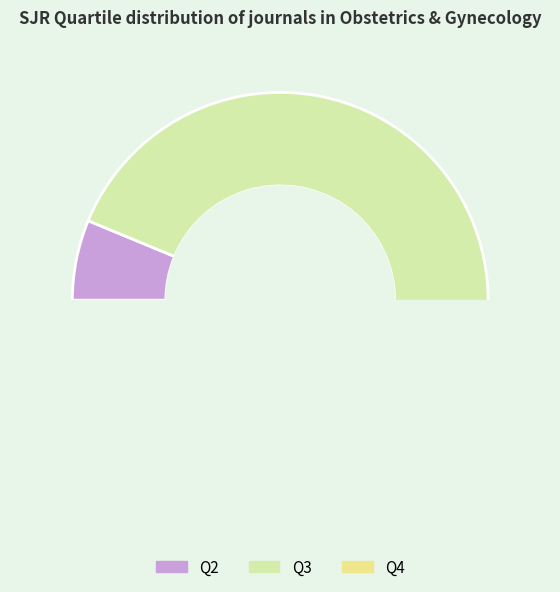

Do Q4 and Q3 together represent more than half of the pie?

Yes